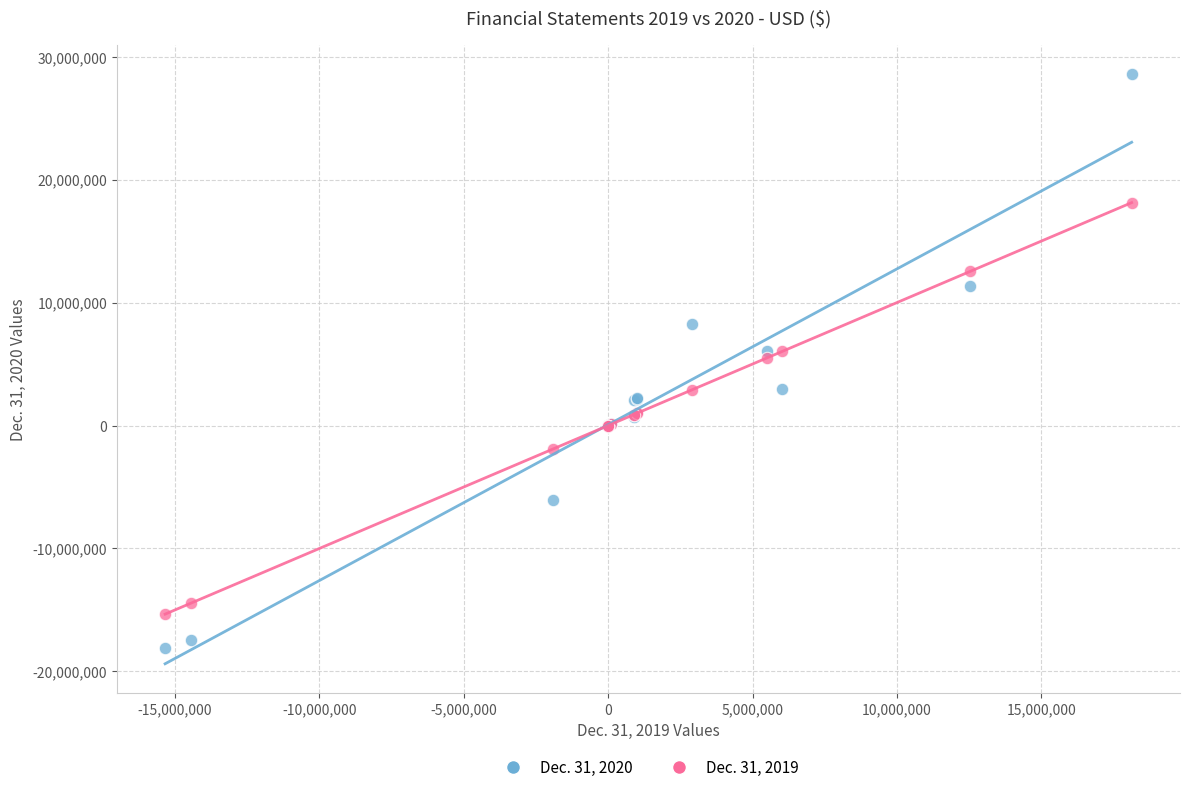

Which series has the widest spread of Y values?

Dec. 31, 2020